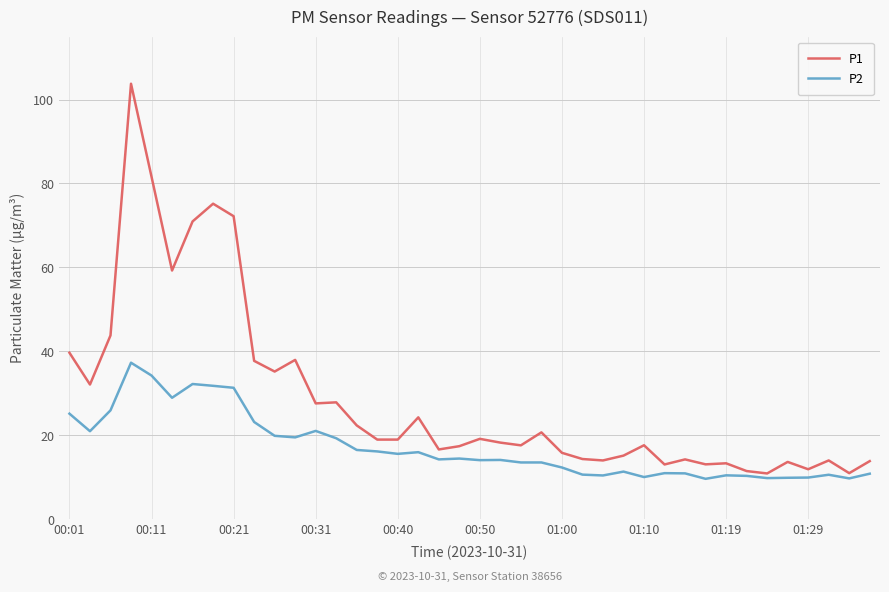

Count the number of categories in the chart.

40